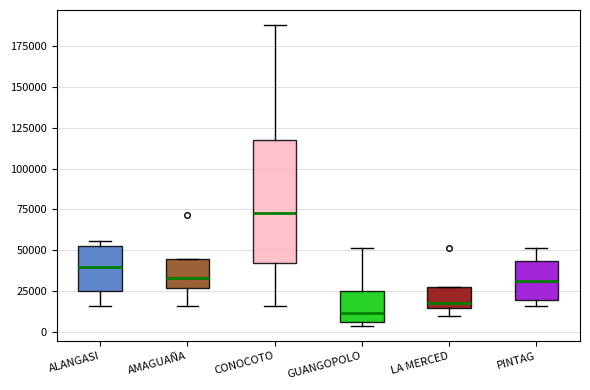

Reading left to right, transcribe this box plot: for each box, give where its median line is, the range the box spans, and where its two whiskers end, as read against the y-axis. The values are not printed on the chart, so give them approximately, as read against the axis.

ALANGASI: median 40000, box 25000 to 50000, whiskers 15000 to 55000
AMAGUAÑA: median 35000, box 25000 to 45000, whiskers 15000 to 45000
CONOCOTO: median 75000, box 40000 to 120000, whiskers 15000 to 190000
GUANGOPOLO: median 10000, box 5000 to 25000, whiskers 5000 (just below the box's lower edge) to 50000
LA MERCED: median 20000, box 15000 to 25000, whiskers 10000 to 25000
PINTAG: median 30000, box 20000 to 45000, whiskers 15000 to 50000